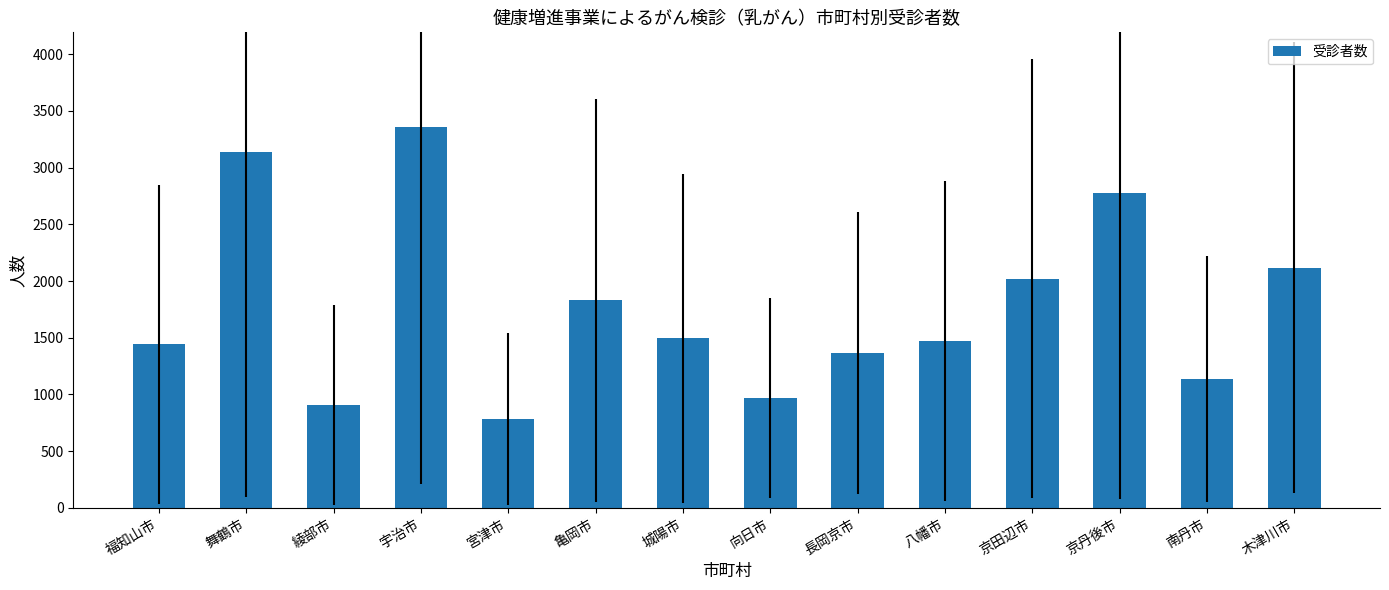

What is the maximum value shown in the chart?

3355